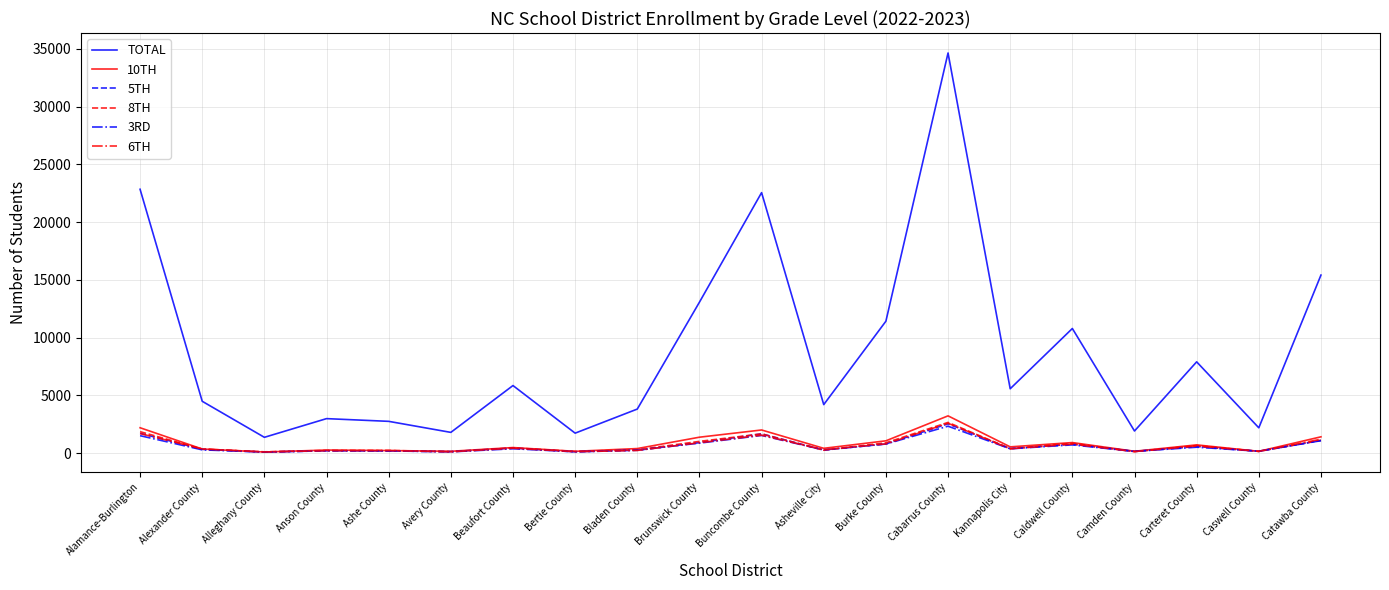

What is the greatest value displayed?

34642